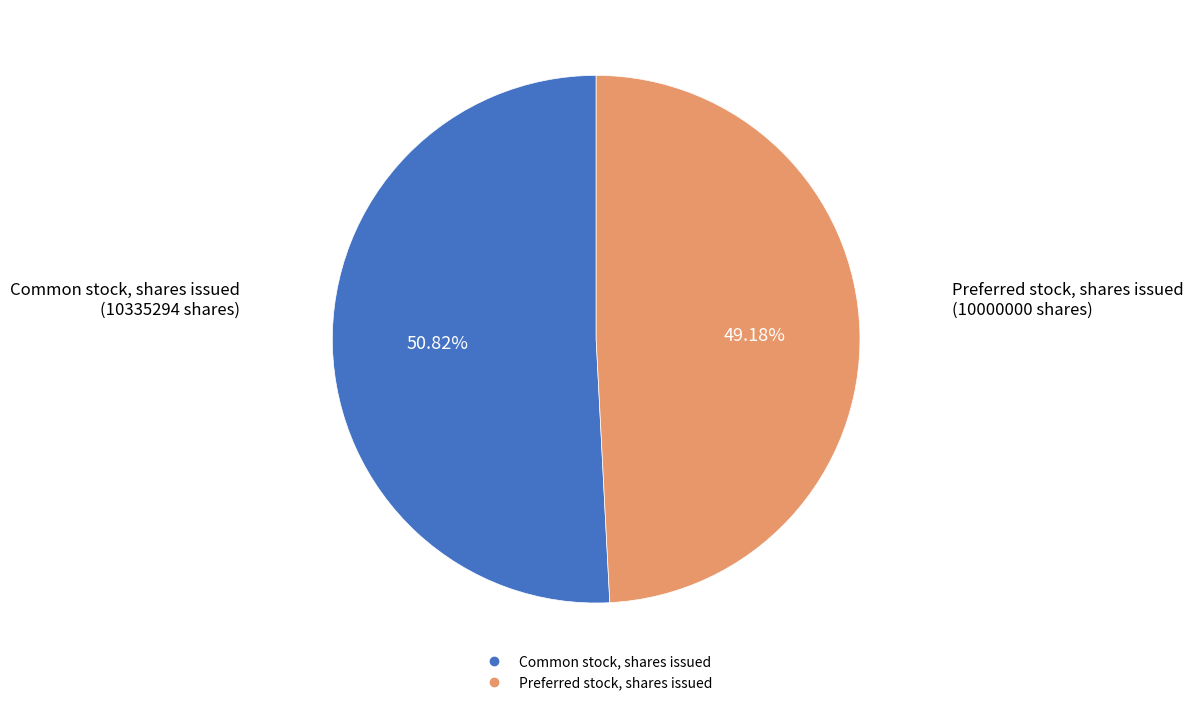

Is there any slice that represents more than half of the pie?

Yes